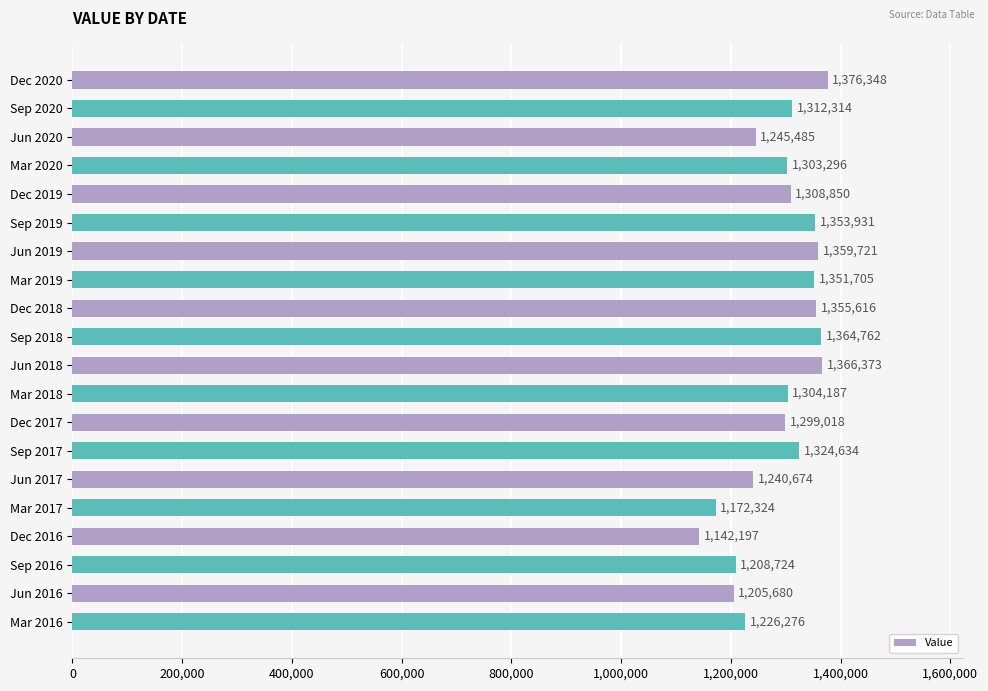

Reading top to bottom, what are all the values shown in this chart?

Dec 2020=1376348	Sep 2020=1312314	Jun 2020=1245485	Mar 2020=1303296	Dec 2019=1308850	Sep 2019=1353931	Jun 2019=1359721	Mar 2019=1351705	Dec 2018=1355616	Sep 2018=1364762	Jun 2018=1366373	Mar 2018=1304187	Dec 2017=1299018	Sep 2017=1324634	Jun 2017=1240674	Mar 2017=1172324	Dec 2016=1142197	Sep 2016=1208724	Jun 2016=1205680	Mar 2016=1226276